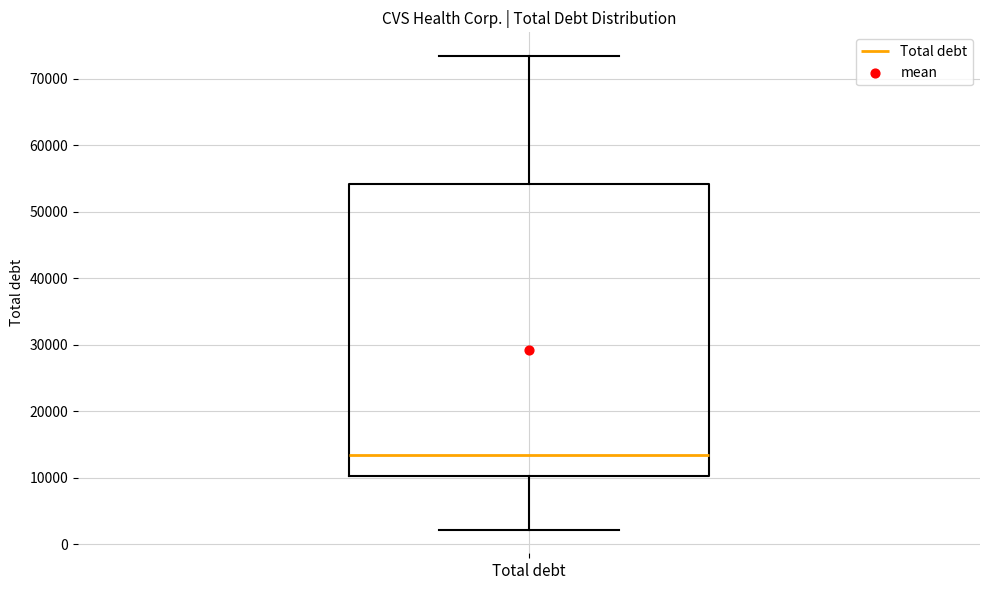

Where is the lower edge of the box for Total debt on the y-axis? The values are not printed on the chart, so give them approximately, as read against the axis.

10000